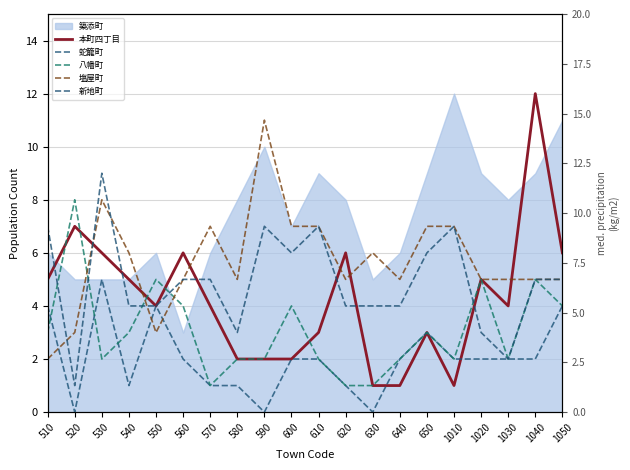

What is the value of the 八幡町 point at the 17th from the left?

5